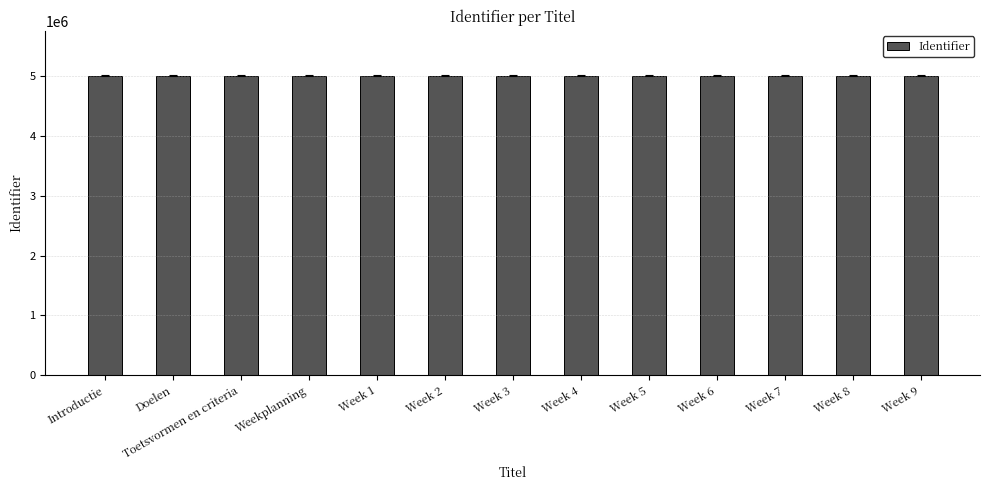

How many distinct data groups are displayed?

1